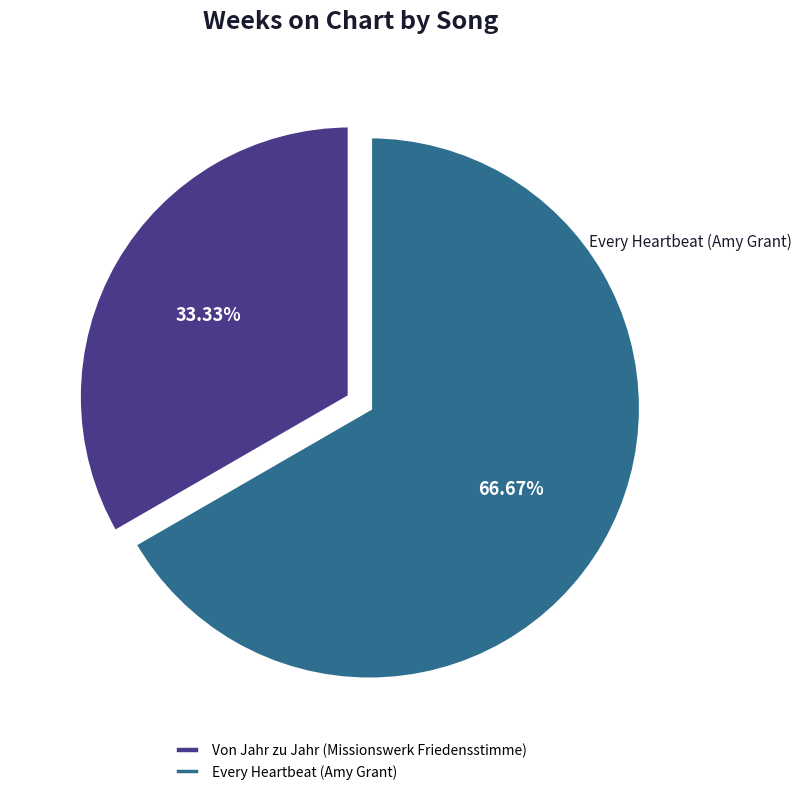

Approximately how many times larger is the value at Von Jahr zu Jahr (Missionswerk Friedensstimme) compared to Every Heartbeat (Amy Grant)?

0.5